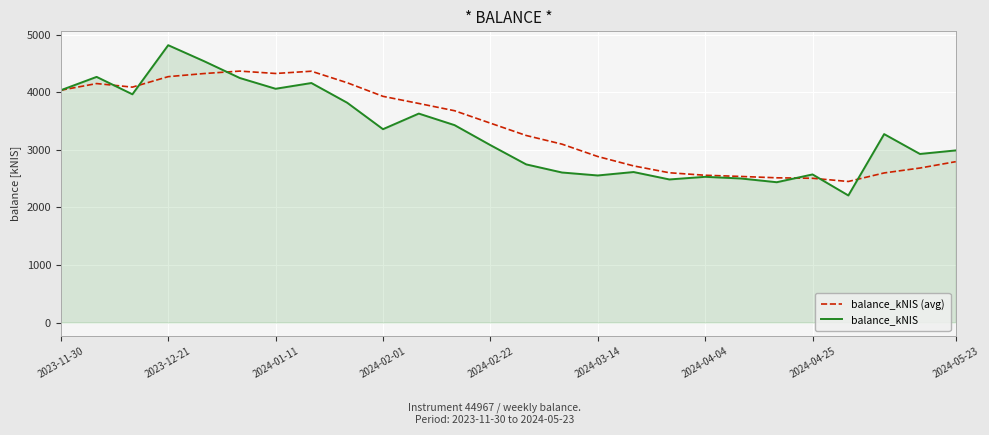

Which series has the widest spread of values?

balance_kNIS